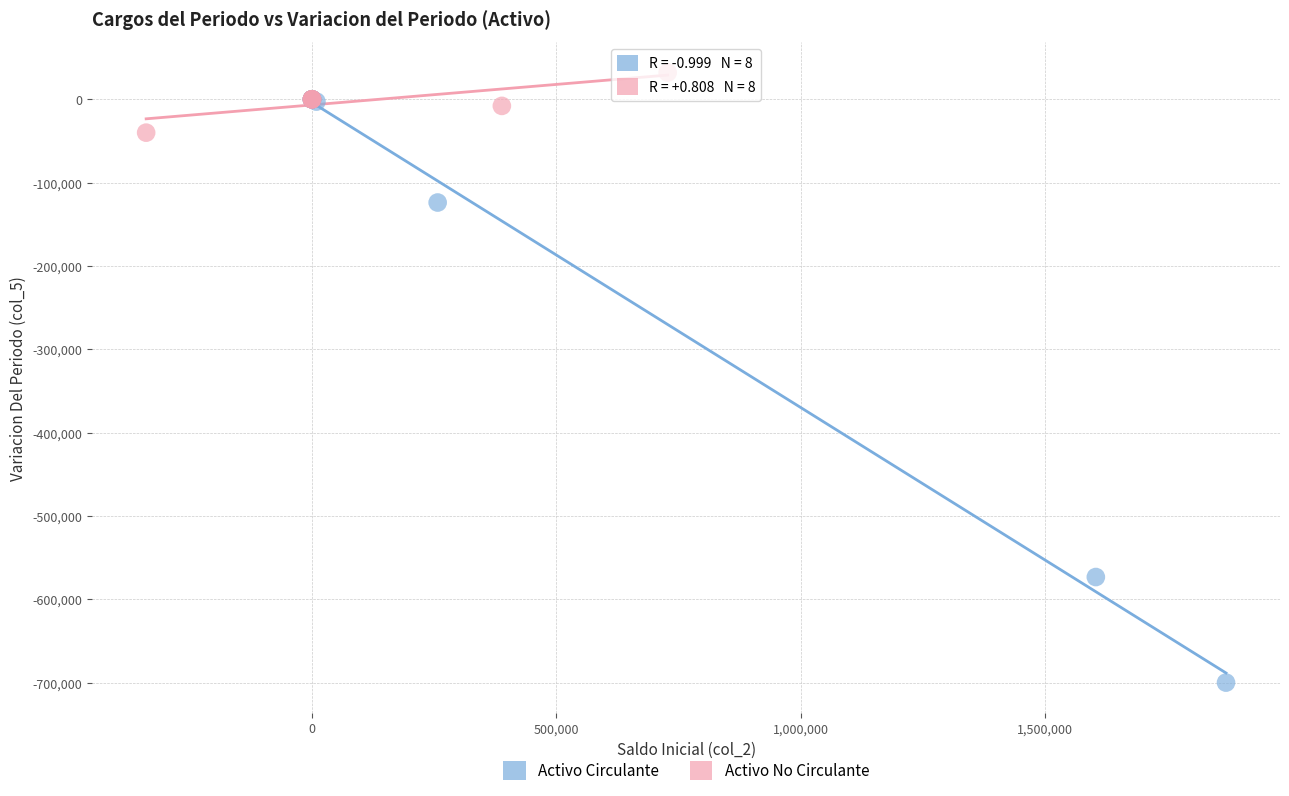

Which series contains the lowest Y value?

Activo Circulante